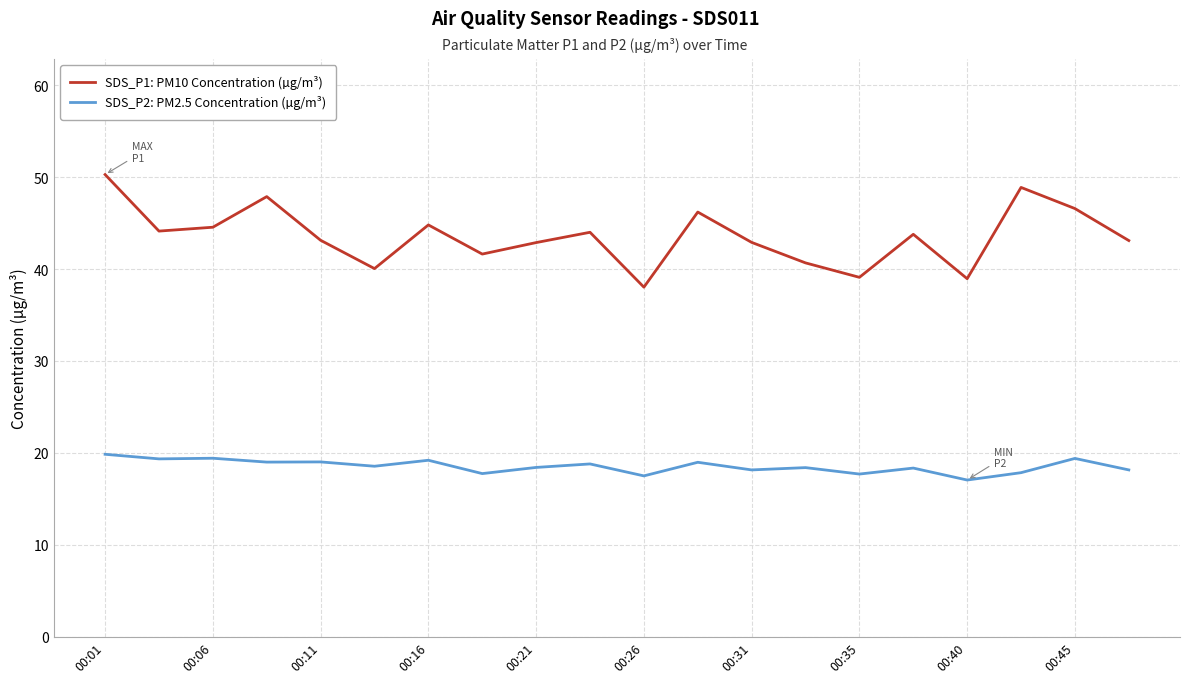

True or false: SDS_P1: PM10 Concentration (µg/m³) and SDS_P2: PM2.5 Concentration (µg/m³) intersect in this chart.

False